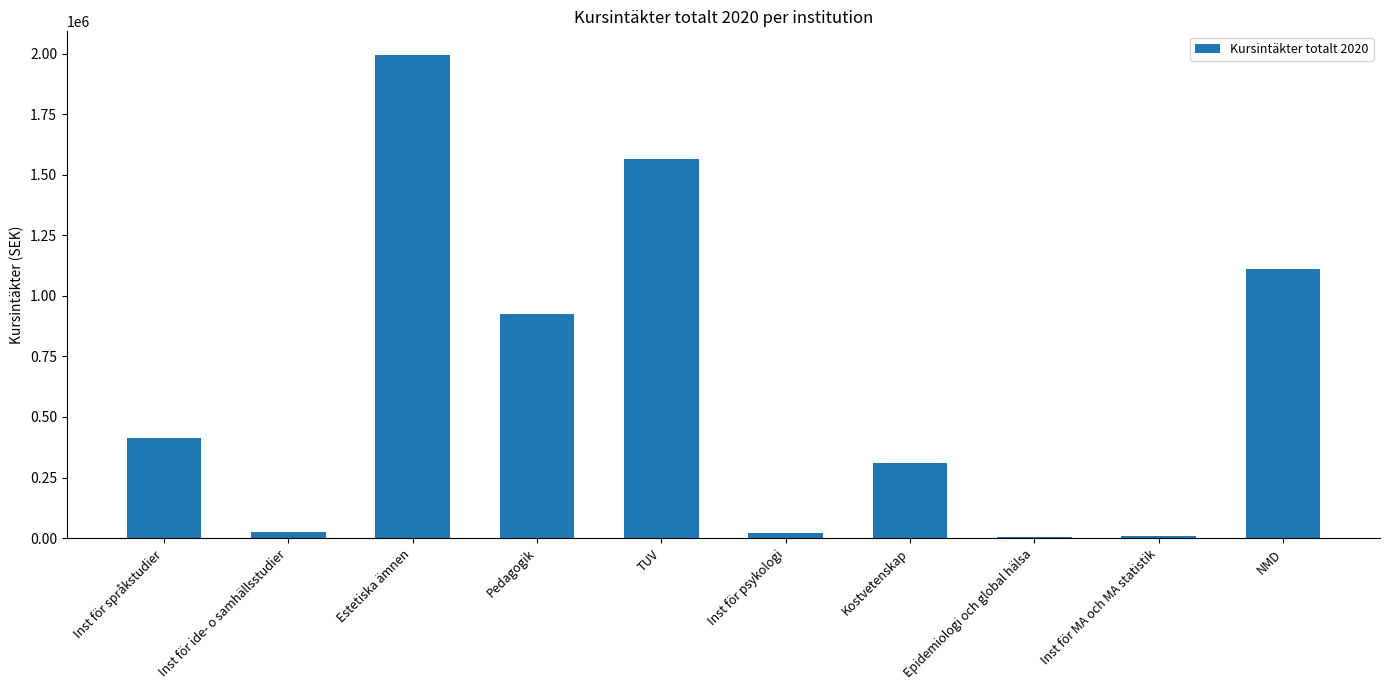

Where is the data nearest to the value 999206?

Pedagogik